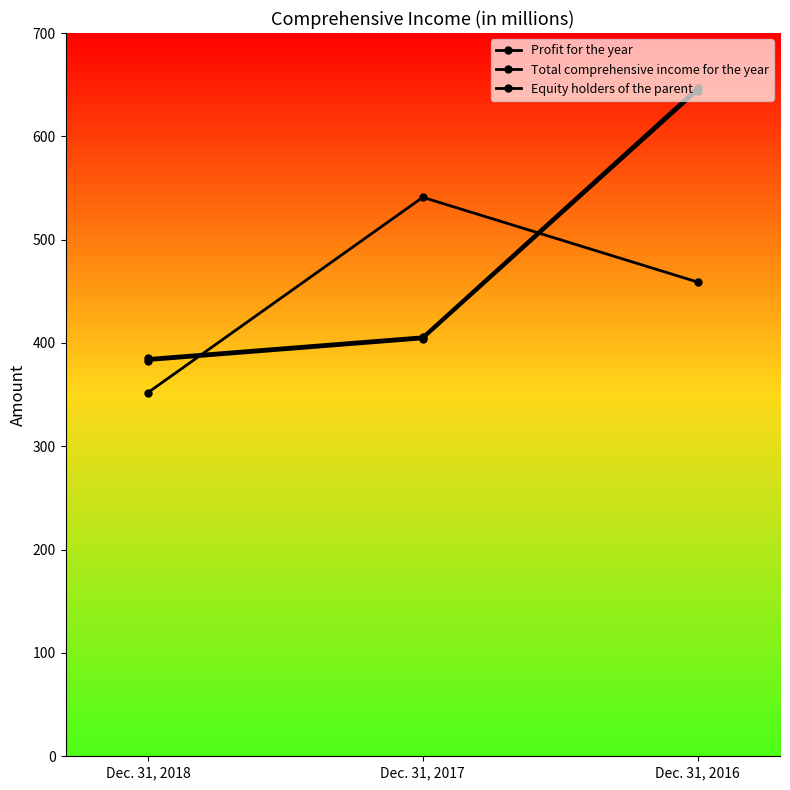

How many data points does each series have?

3